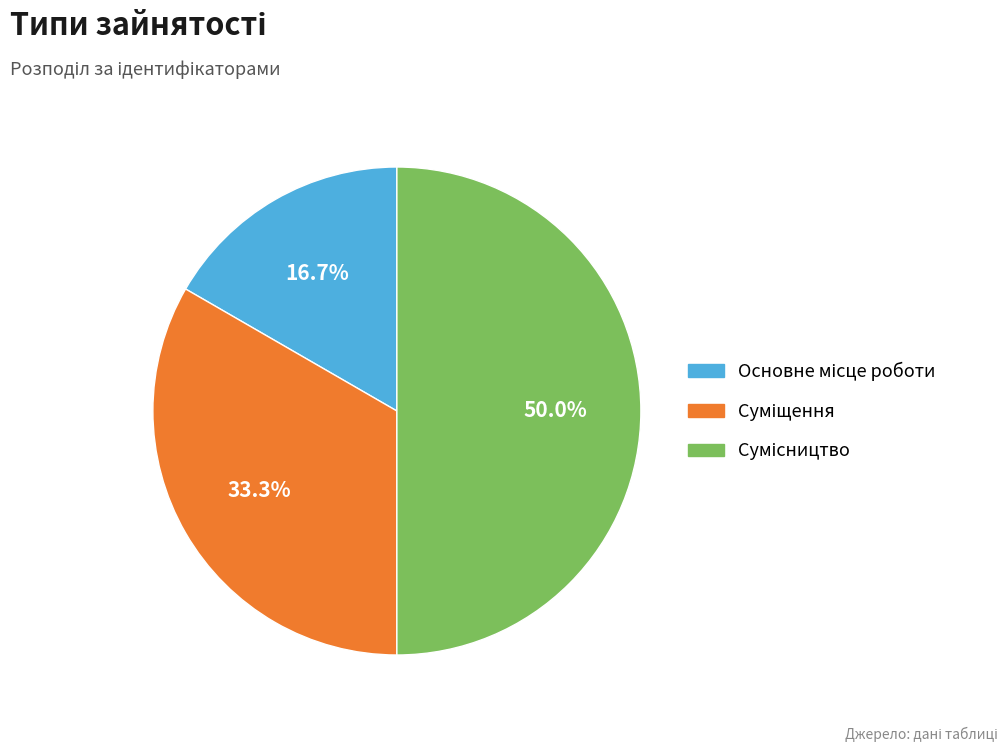

What is the ratio of the value at Суміщення to the value at Сумісництво?

0.7